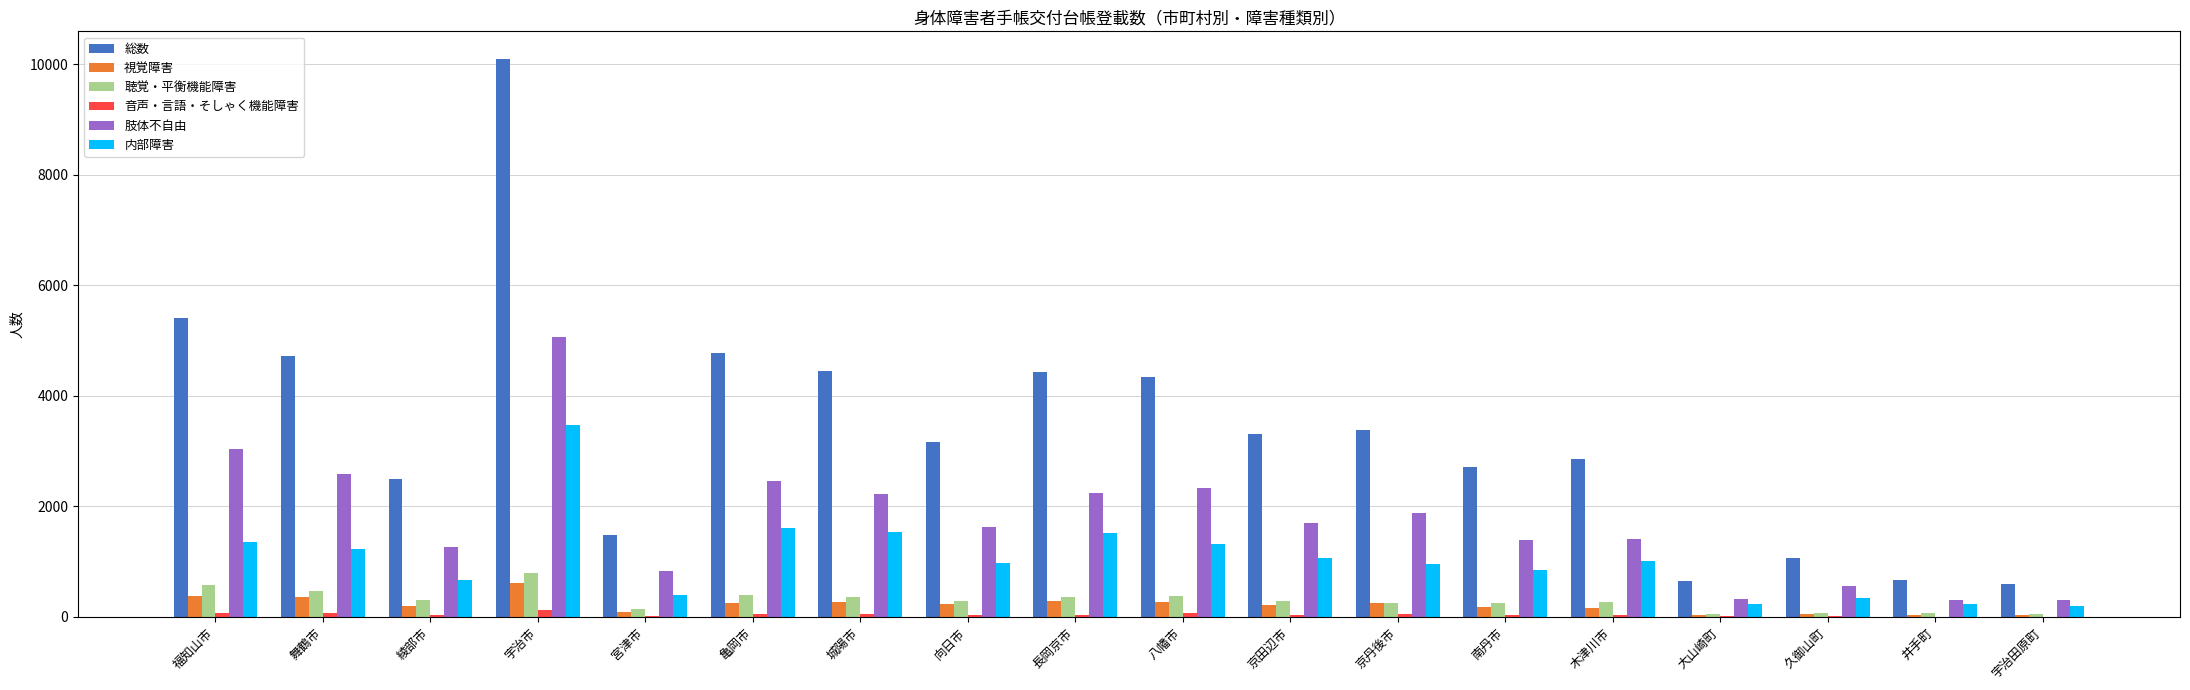

The 内部障害 series shows 1074 at 京田辺市. True or false?

True